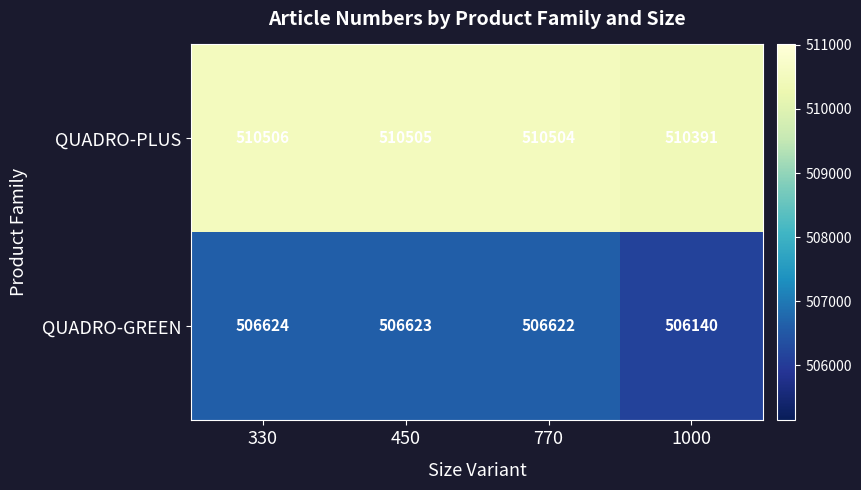

Which category has the lowest value across all series?

1000